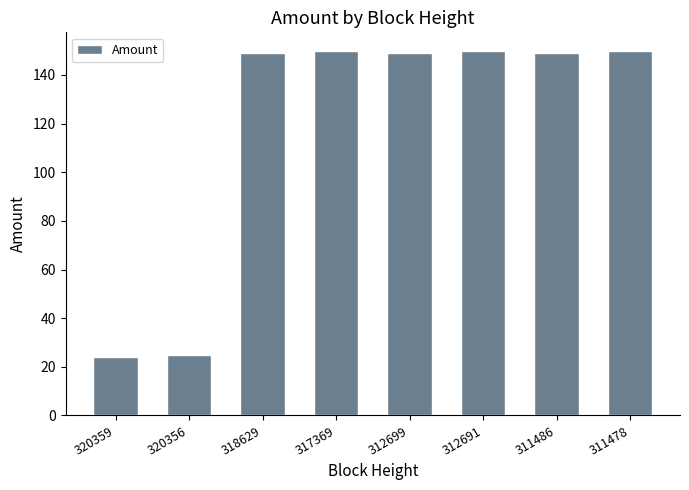

What is the change in value from 318629 to 312691?

+1